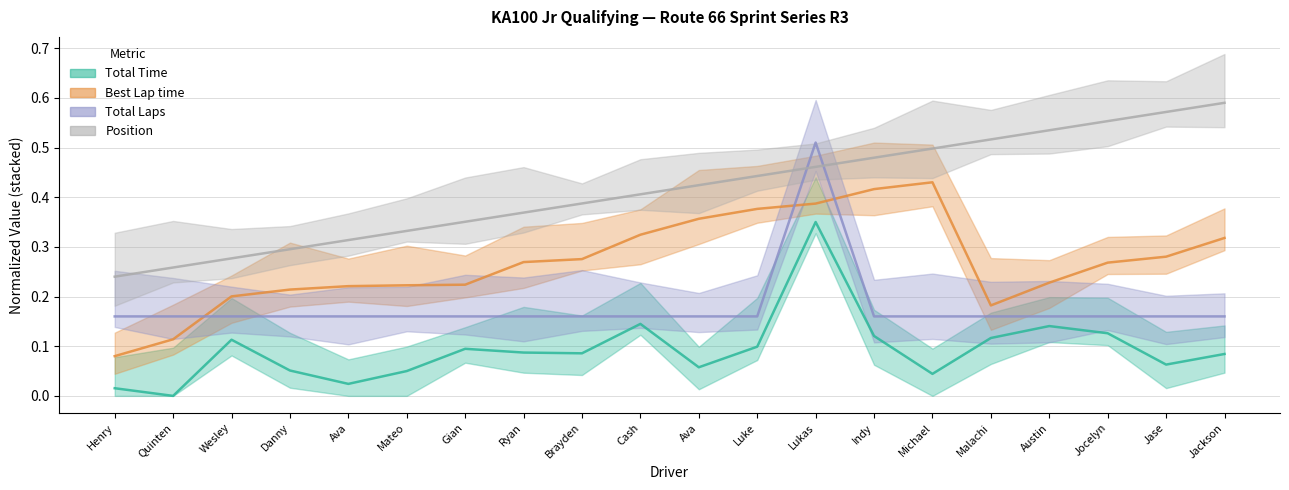

True or false: Total Time and Best Lap time intersect in this chart.

False